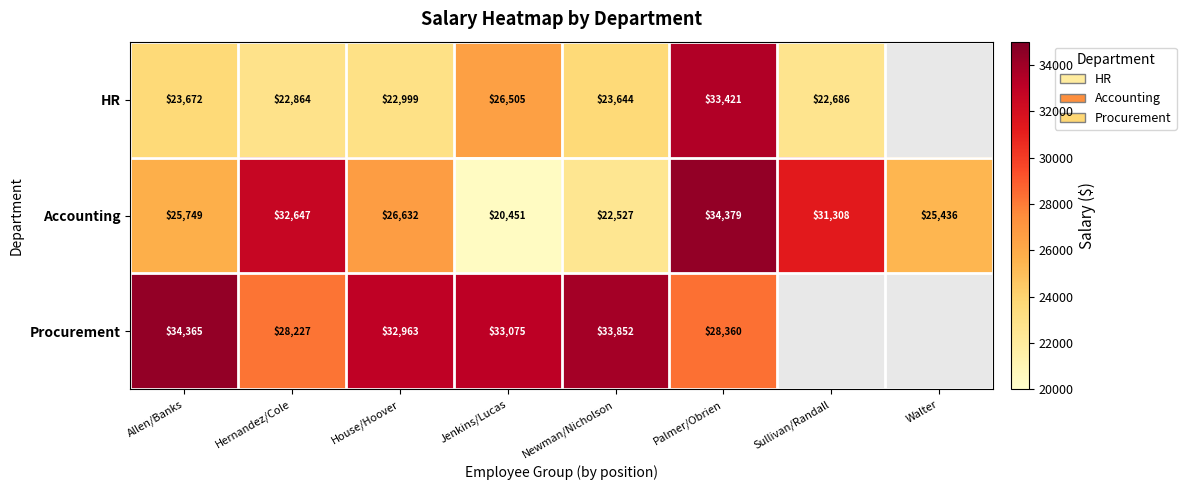

What is the difference between the highest and lowest values at House/Hoover?

9964